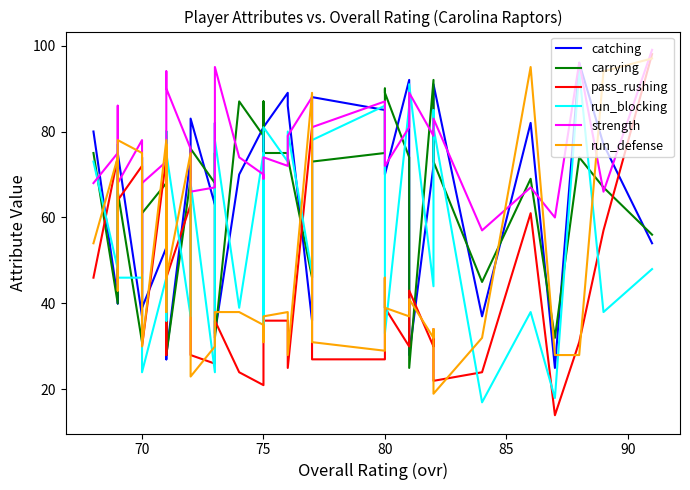

What is the maximum value shown in the chart?

99